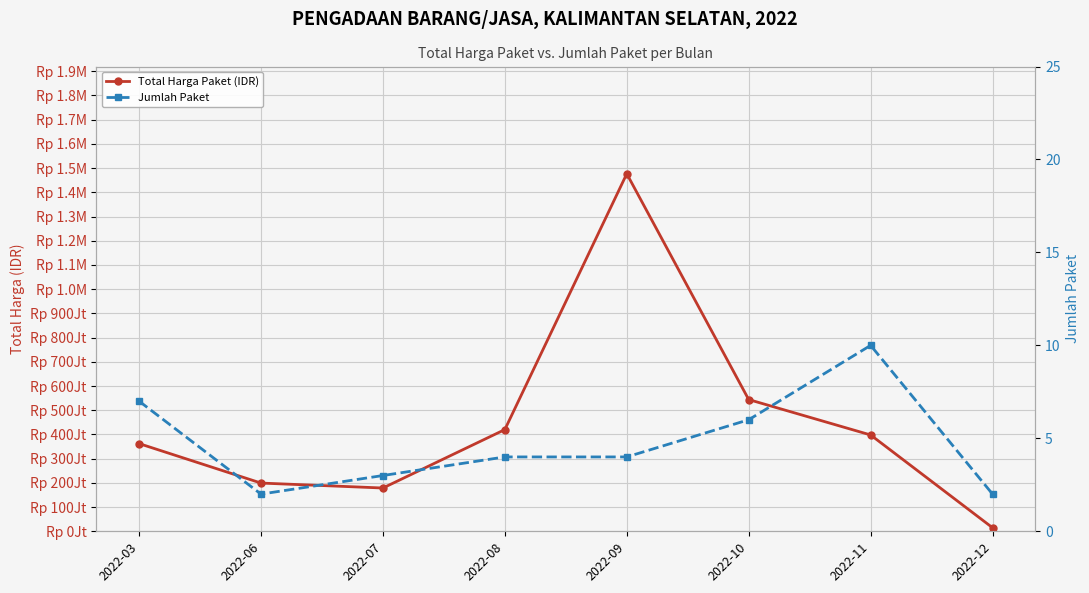

What is the spread (max minus min) of values at 2022-08?

420074996